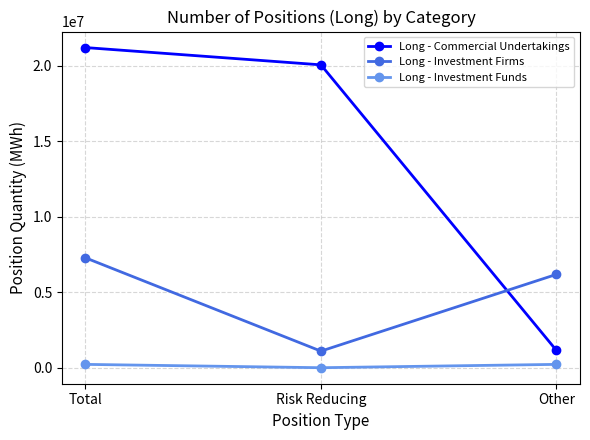

Is the value of Long - Commercial Undertakings at Other greater than the value of Long - Investment Funds at Total?

Yes